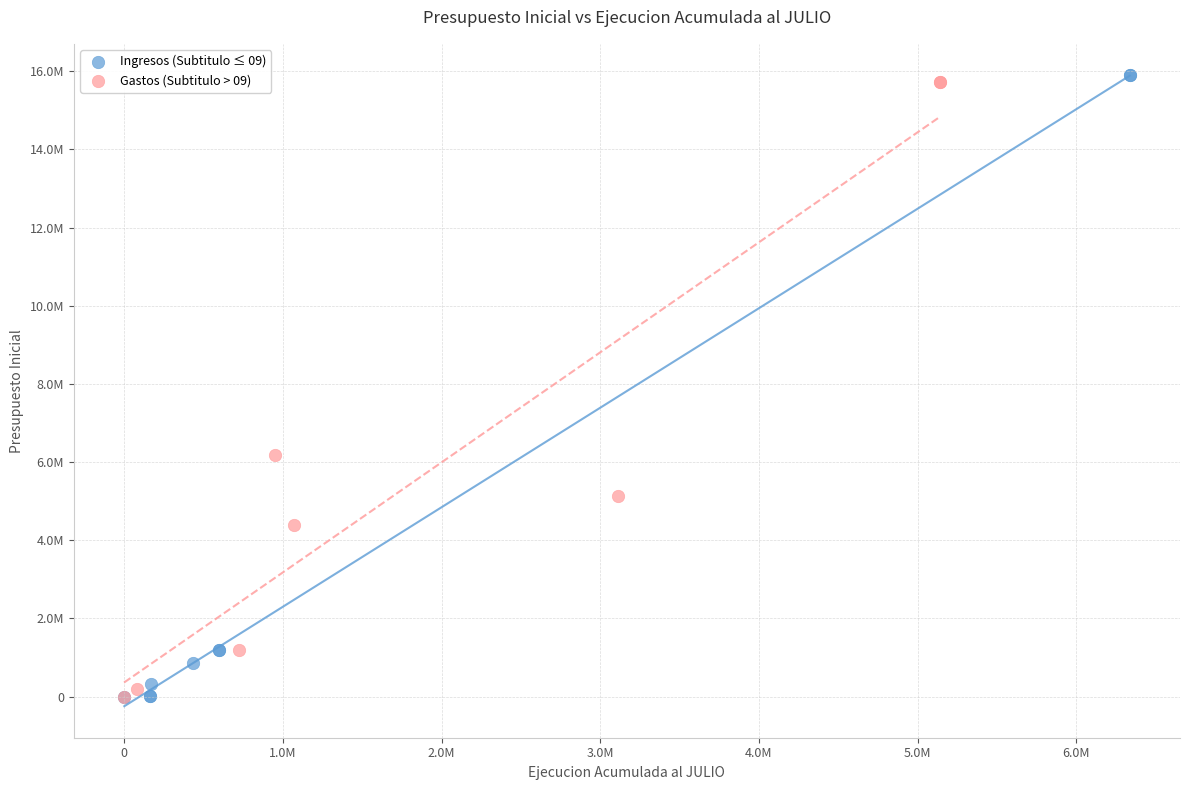

What are all the series names shown in the legend?

Ingresos (Subtitulo ≤ 09), Gastos (Subtitulo > 09)